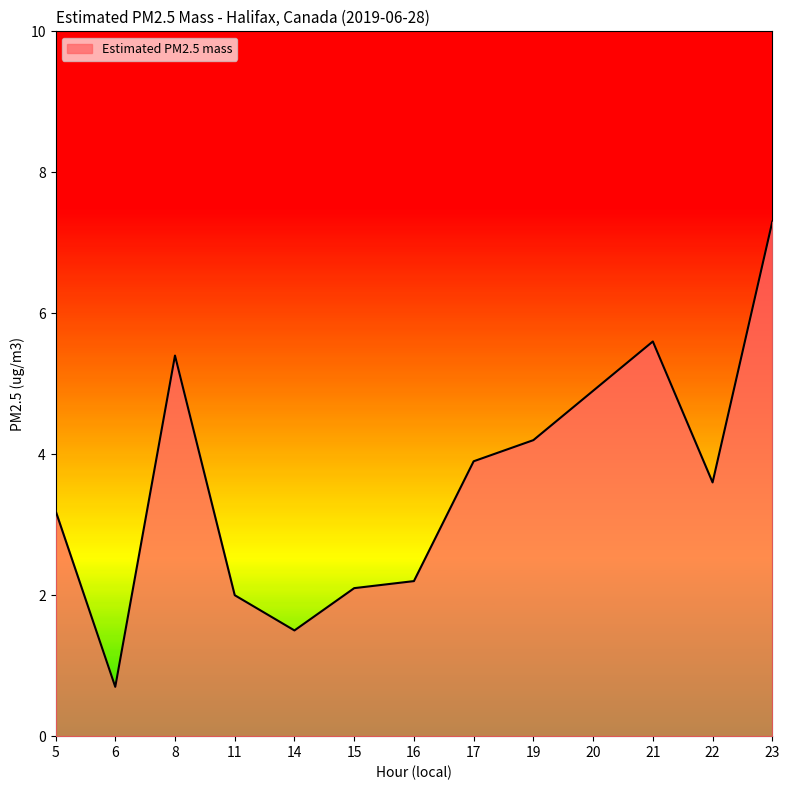

True or false: the data shows 7.6 at 20.

False